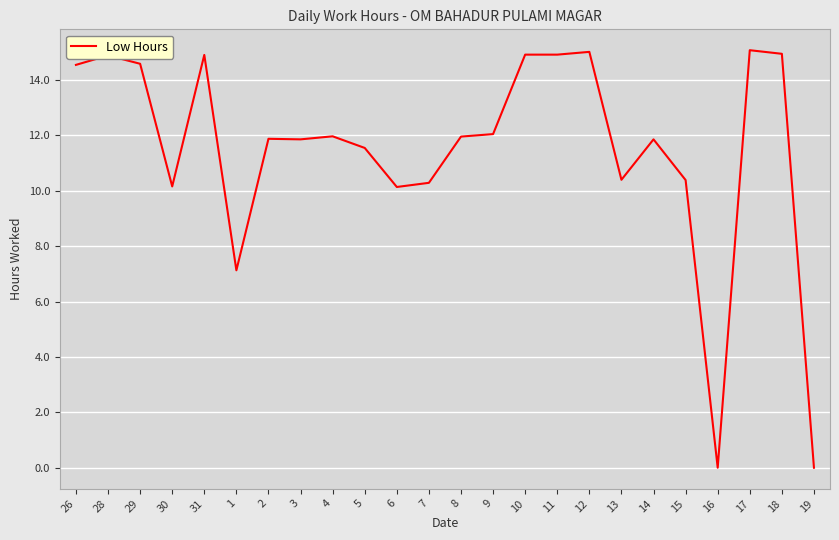

What is the difference between the maximum and minimum values?

15.1